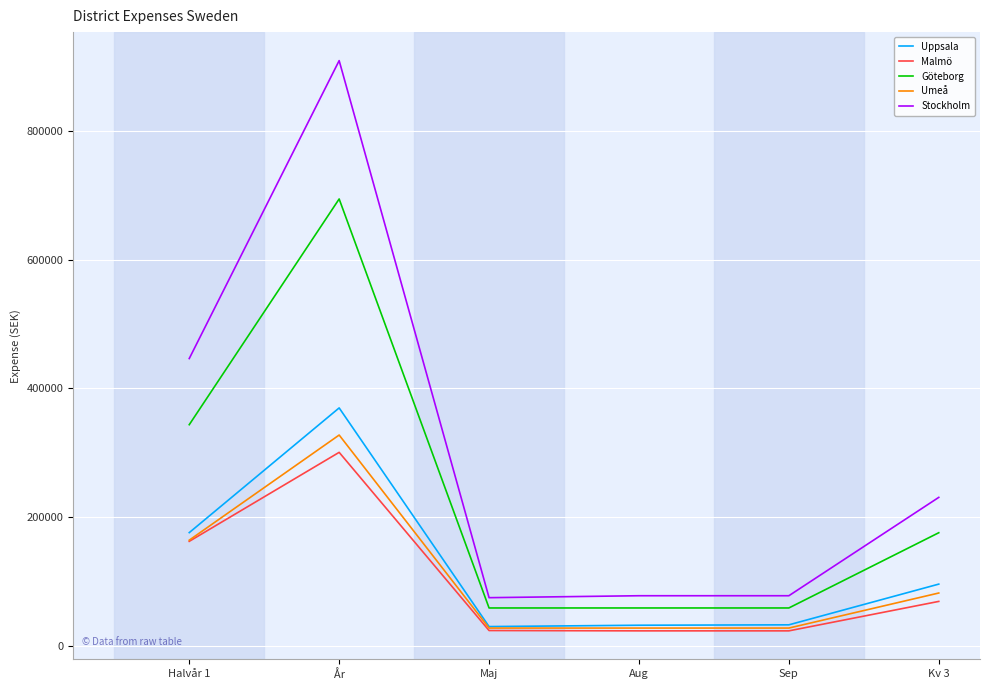

What is the minimum value for Stockholm?

74500